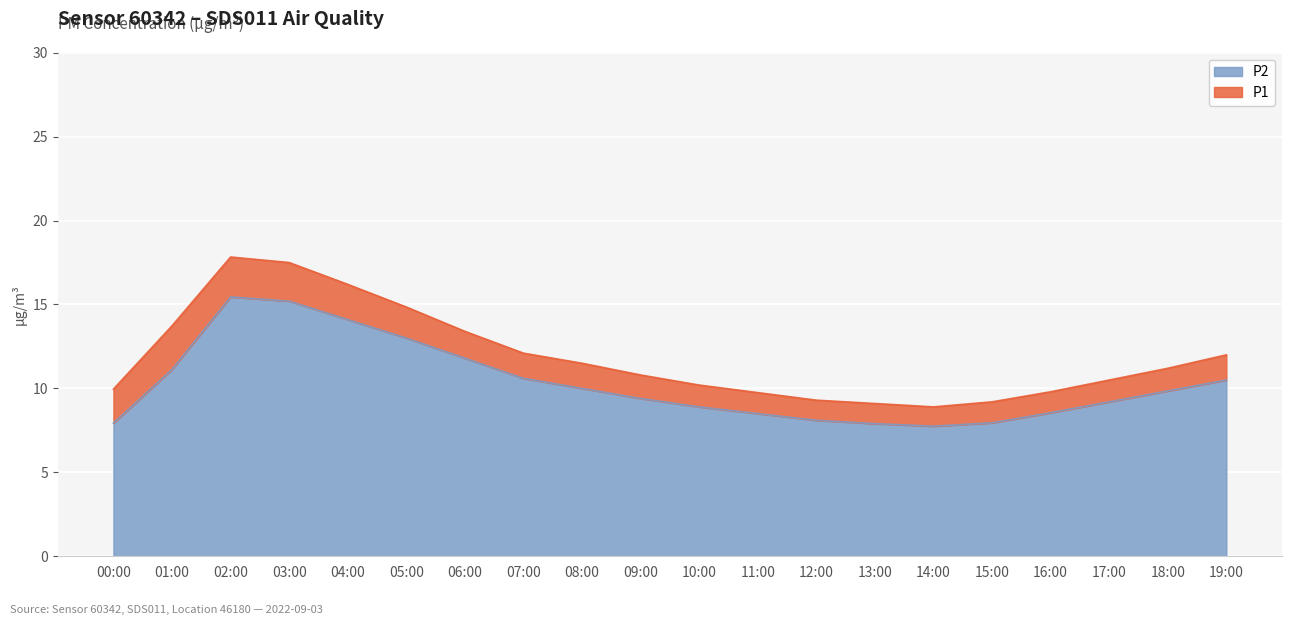

What is the difference between the maximum and minimum values in the P2 series?

7.7